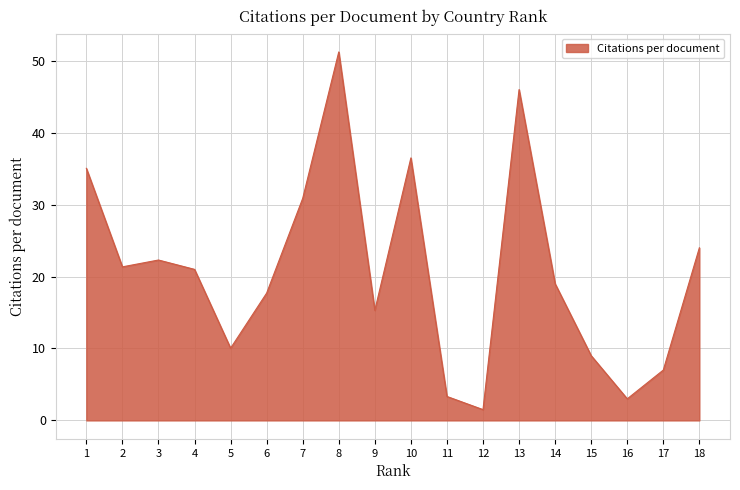

At which category does the data reach its first local valley?

2